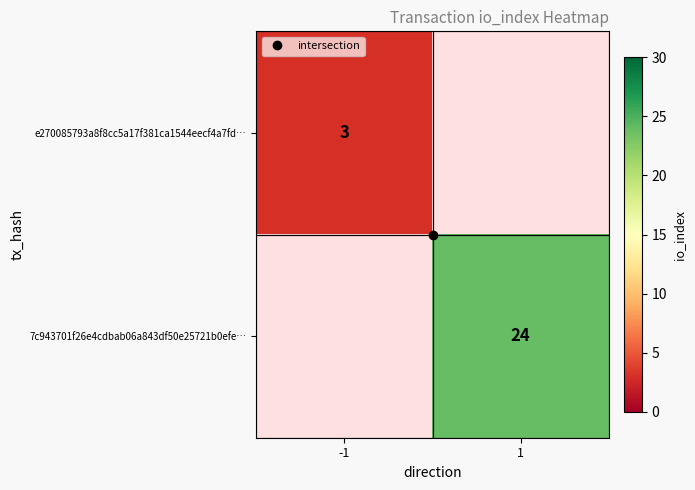

Which category has the lowest value across all series?

-1